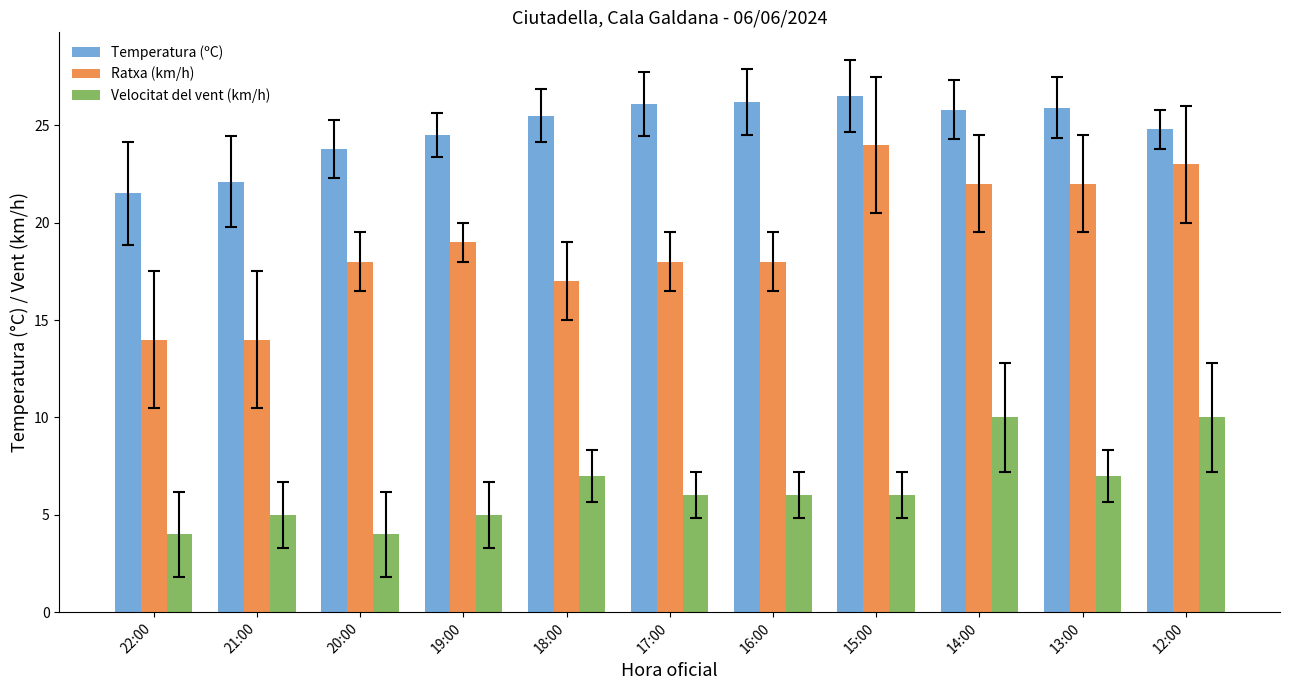

What is the greatest value displayed?

26.5